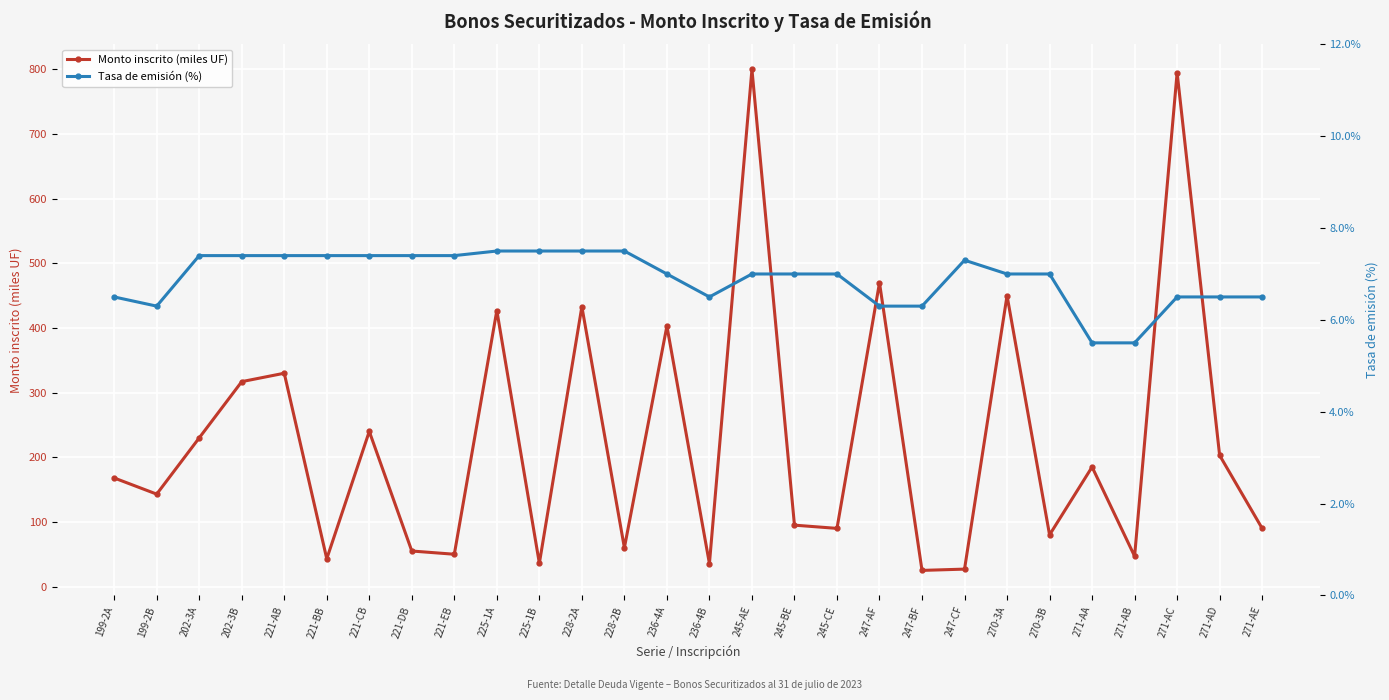

How many distinct data groups are displayed?

2